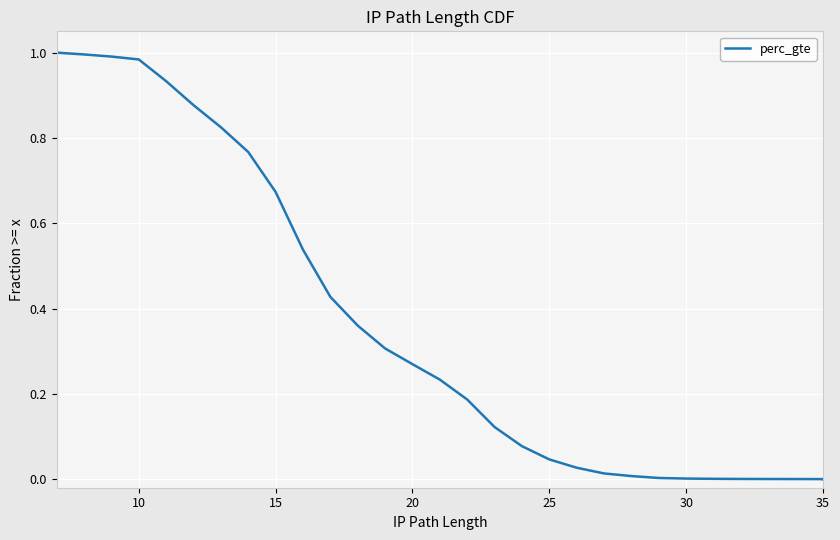

The value at 25 is 0.0. True or false?

True